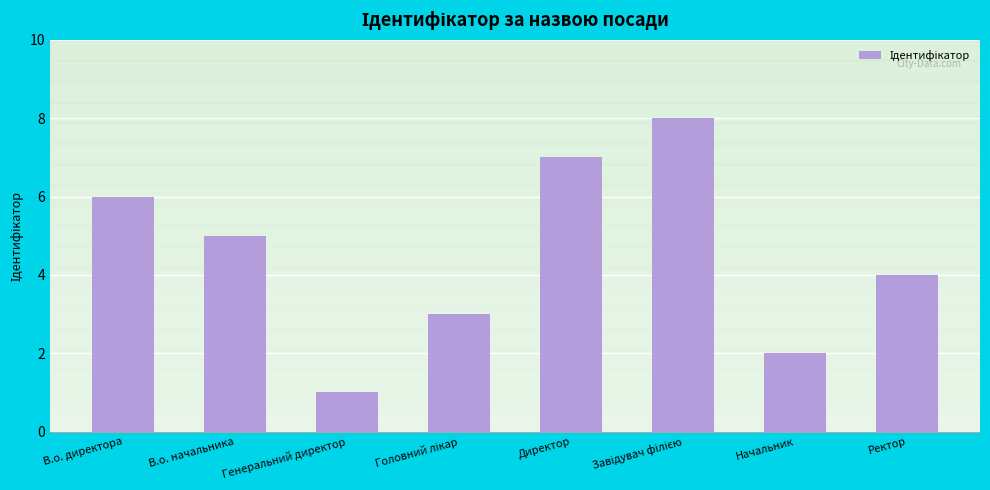

Approximately how many times larger is the value at Ректор compared to Директор?

0.6